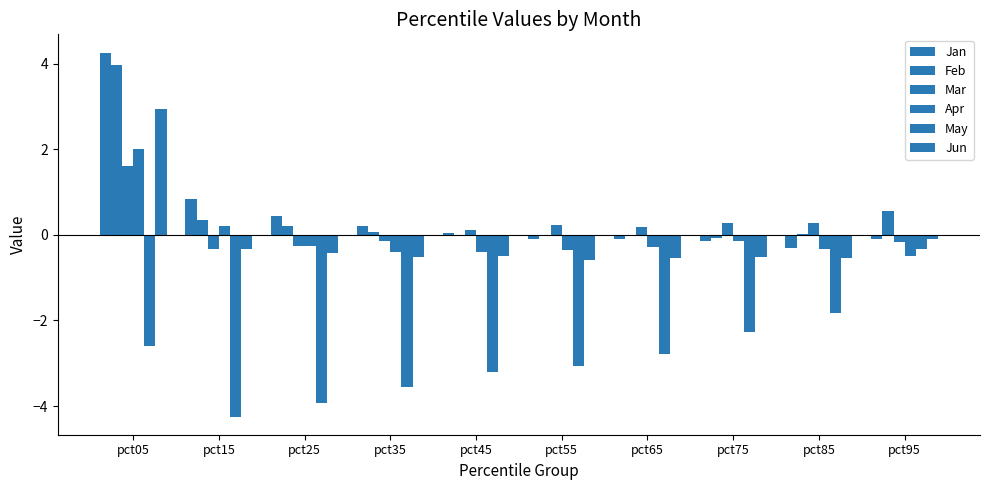

What is the spread (max minus min) of values at pct95?

1.0